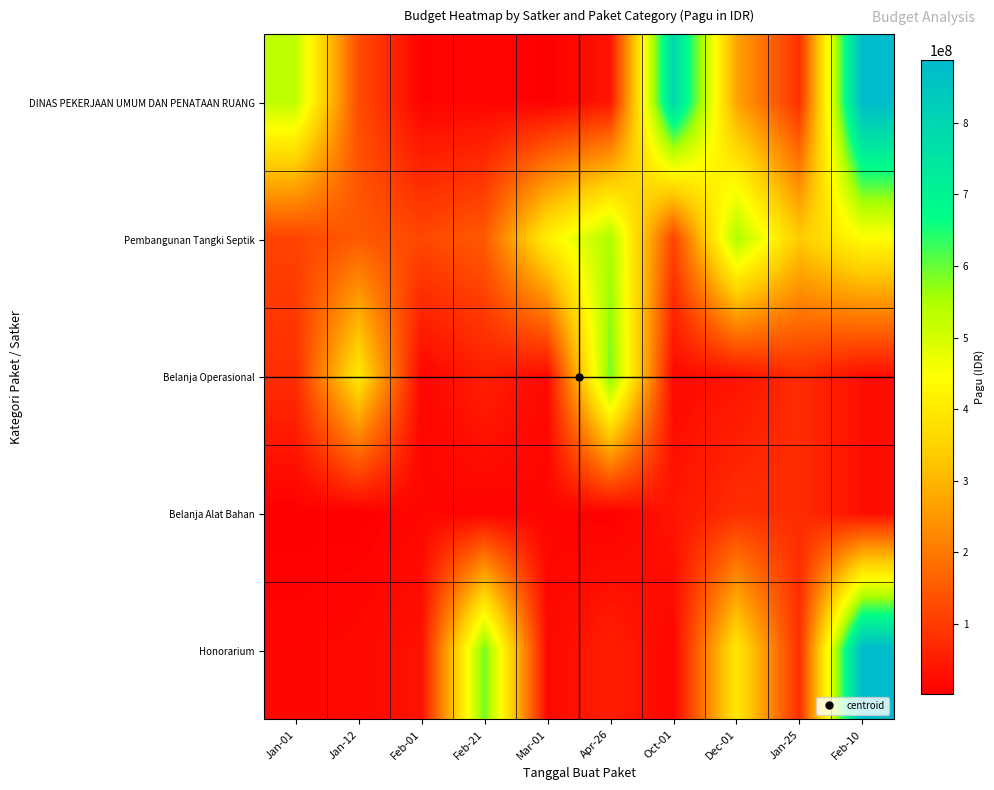

Which category has the lowest value across all series?

Jan-12